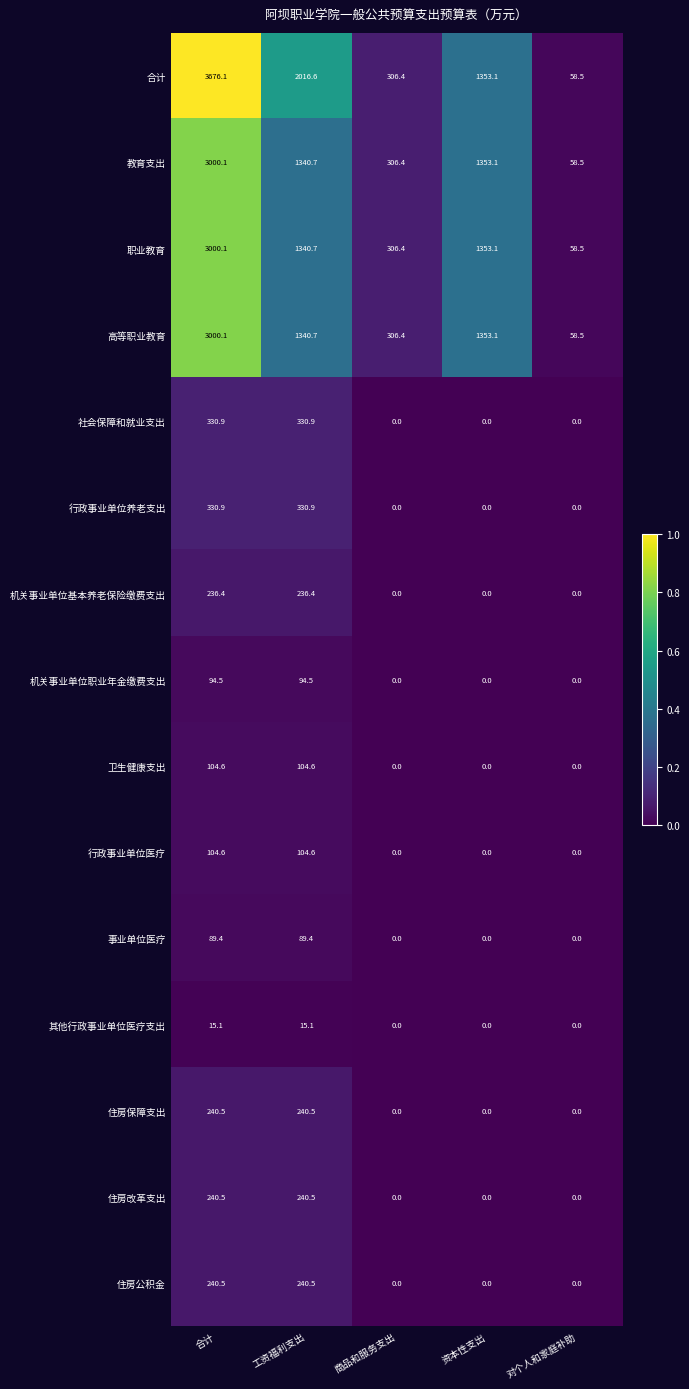

What is the approximate value of 住房公积金 at 合计?

240.5